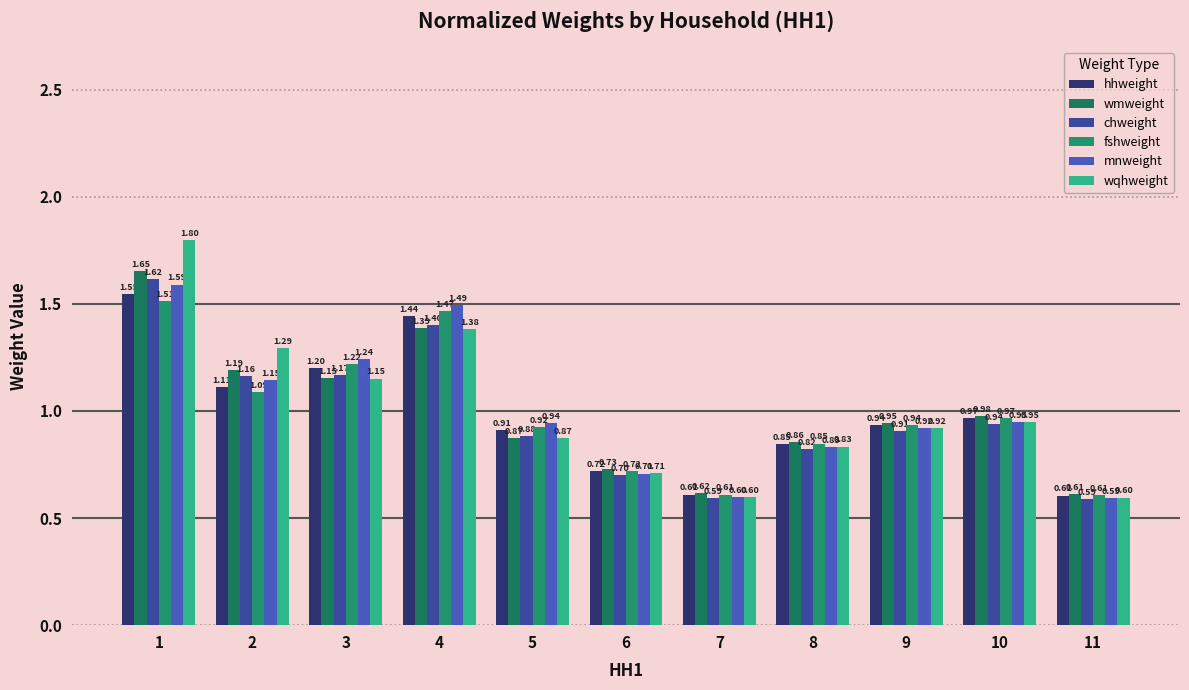

What is the total value across all series at 8?

5.0